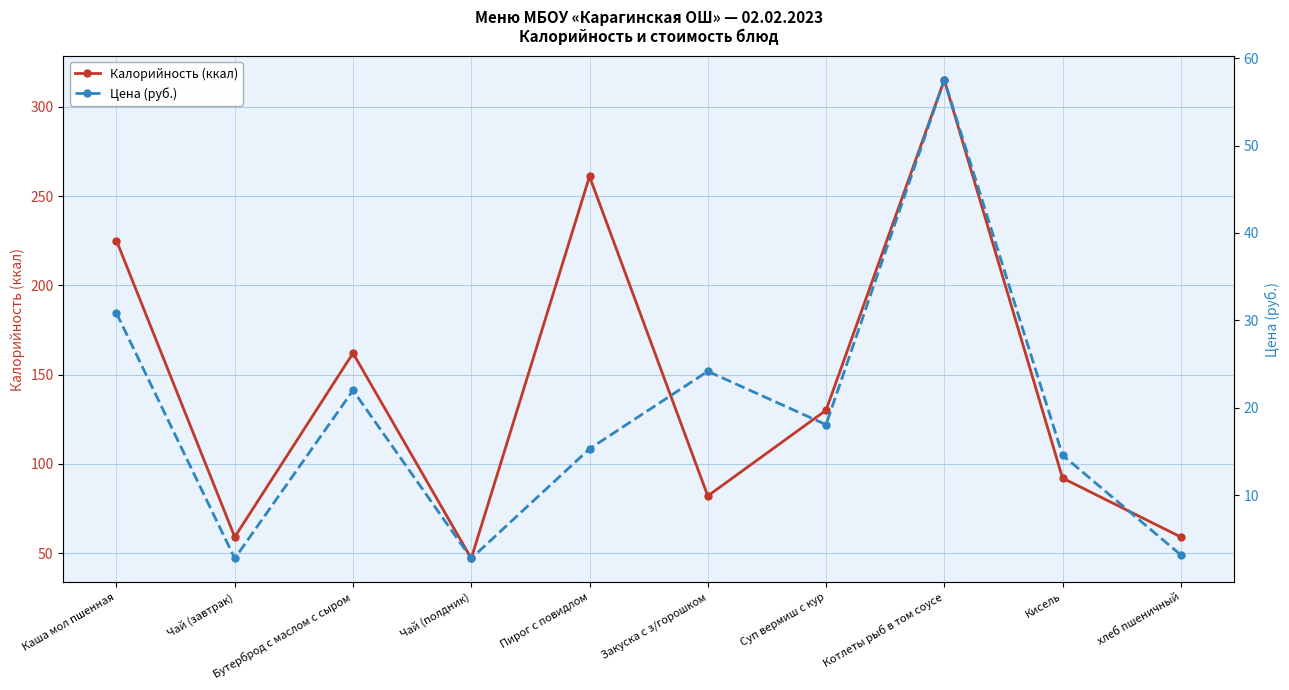

Rank the categories by Калорийность (ккал) value from highest to lowest.

Котлеты рыб в том соусе, Пирог с повидлом, Каша мол пшенная, Бутерброд с маслом с сыром, Суп вермиш с кур, Кисель, Закуска с з/горошком, Чай (завтрак), хлеб пшеничный, Чай (полдник)